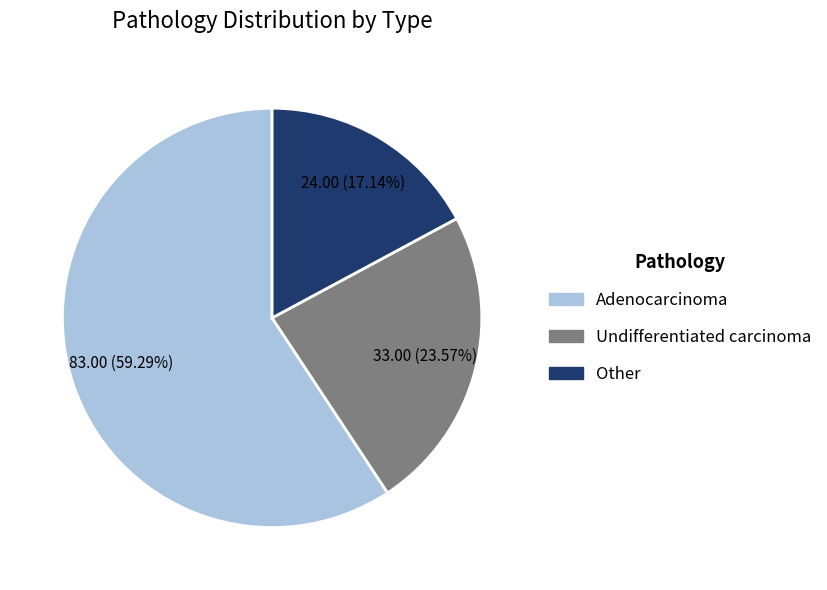

Which category has the biggest portion of the pie?

Adenocarcinoma